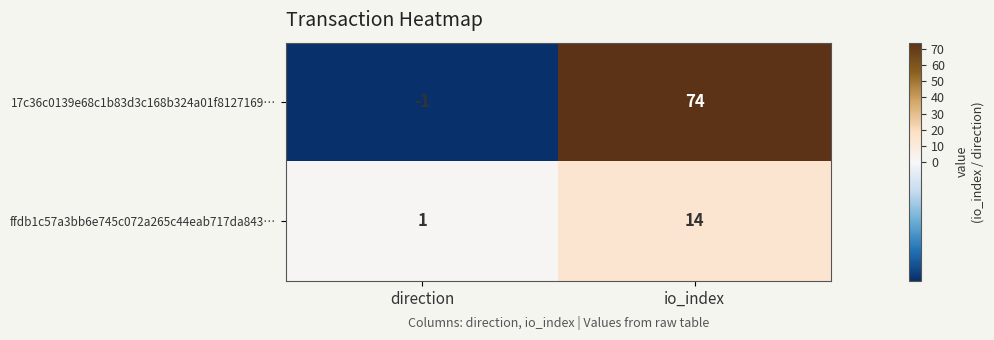

Reading left to right, transcribe all the data shown in this chart.

17c36c0139e68c1b83d3c168b324a01f8127169…: direction=-1	io_index=74
ffdb1c57a3bb6e745c072a265c44eab717da843…: direction=1	io_index=14